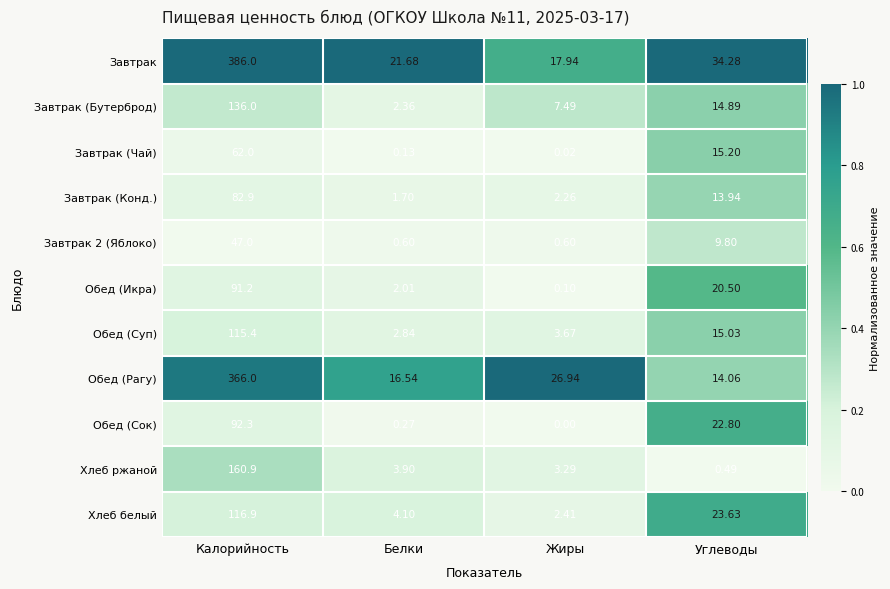

List the labels in order of Завтрак (Чай) value, smallest first.

Жиры, Белки, Углеводы, Калорийность